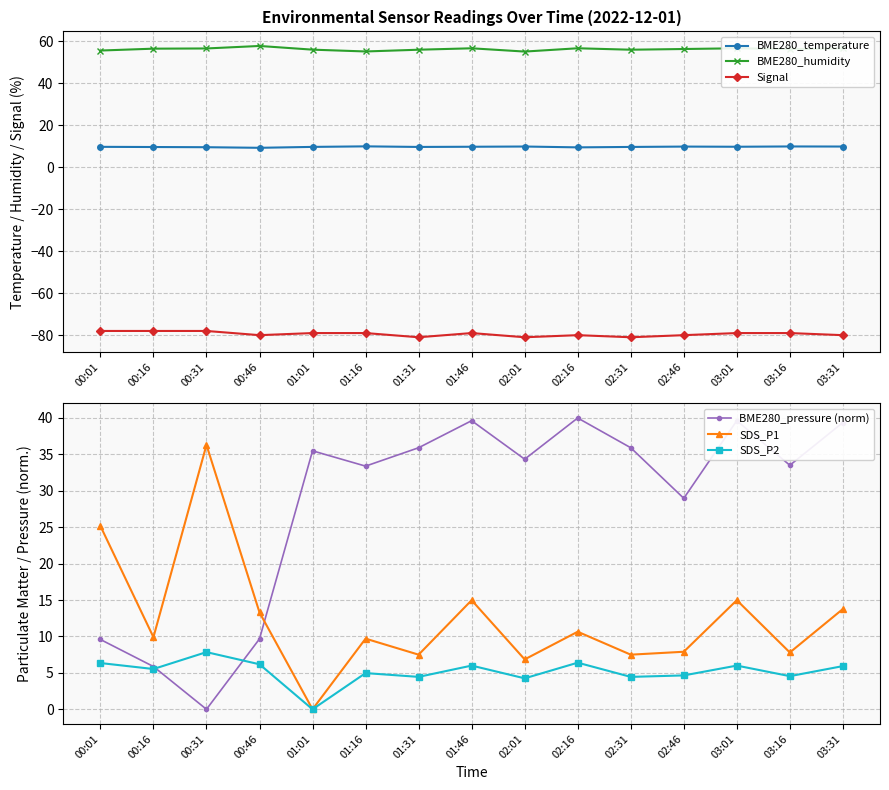

What is the sum of the BME280_pressure (norm) values at 01:31 and 03:16?

69.4